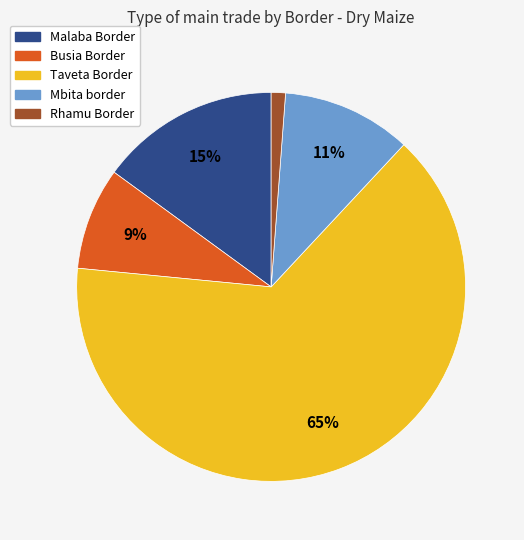

True or false: Malaba Border accounts for 15% of the total.

True